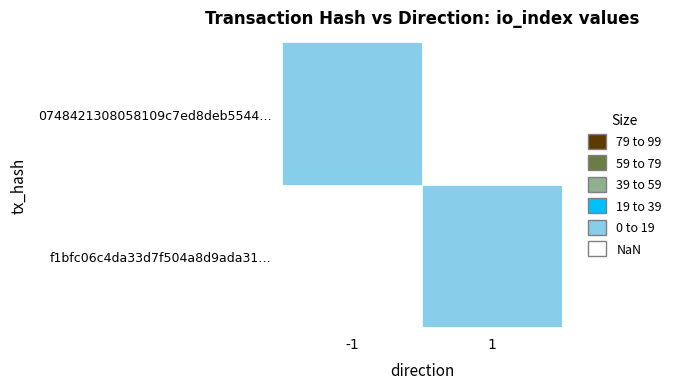

What is the sum of the f1bfc06c4da33d7f504a8d9ada313d8b5f59265 values at 0 and 1?

4